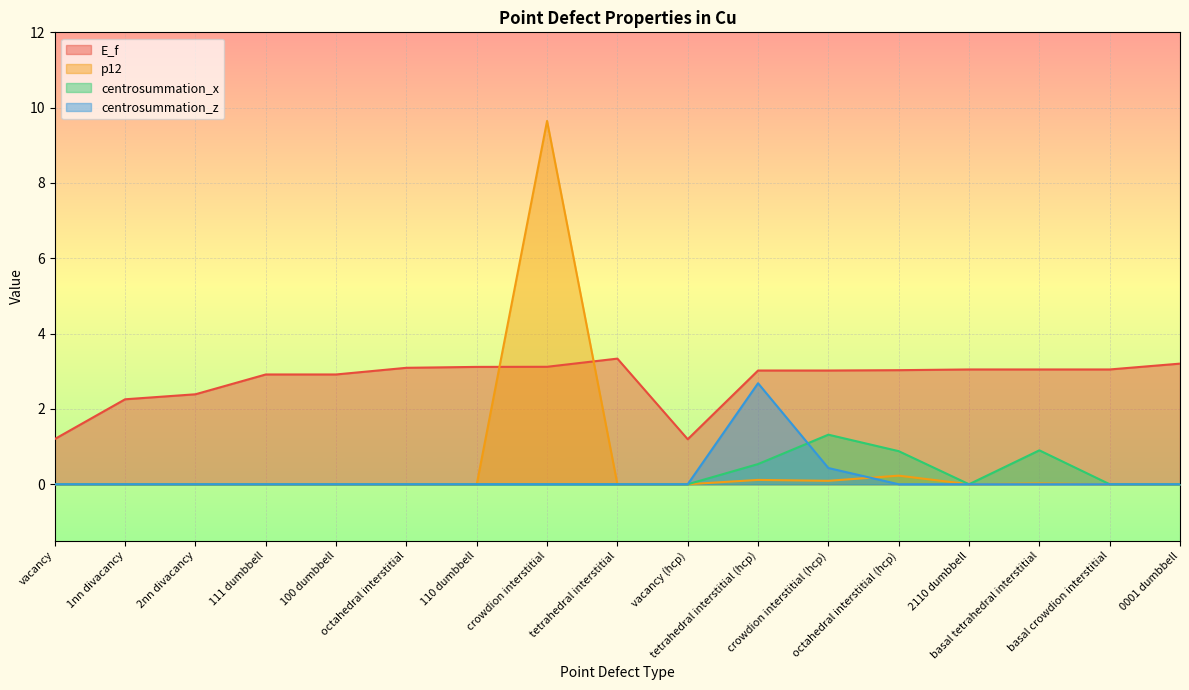

How many distinct data groups are displayed?

4